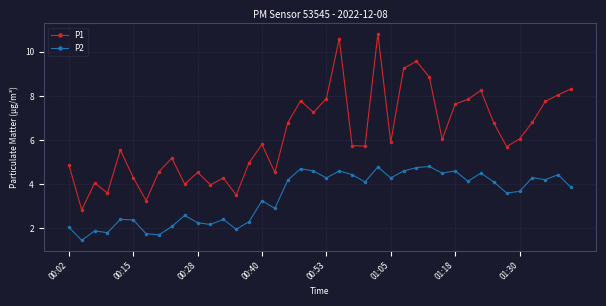

What is the maximum value shown in the chart?

10.8